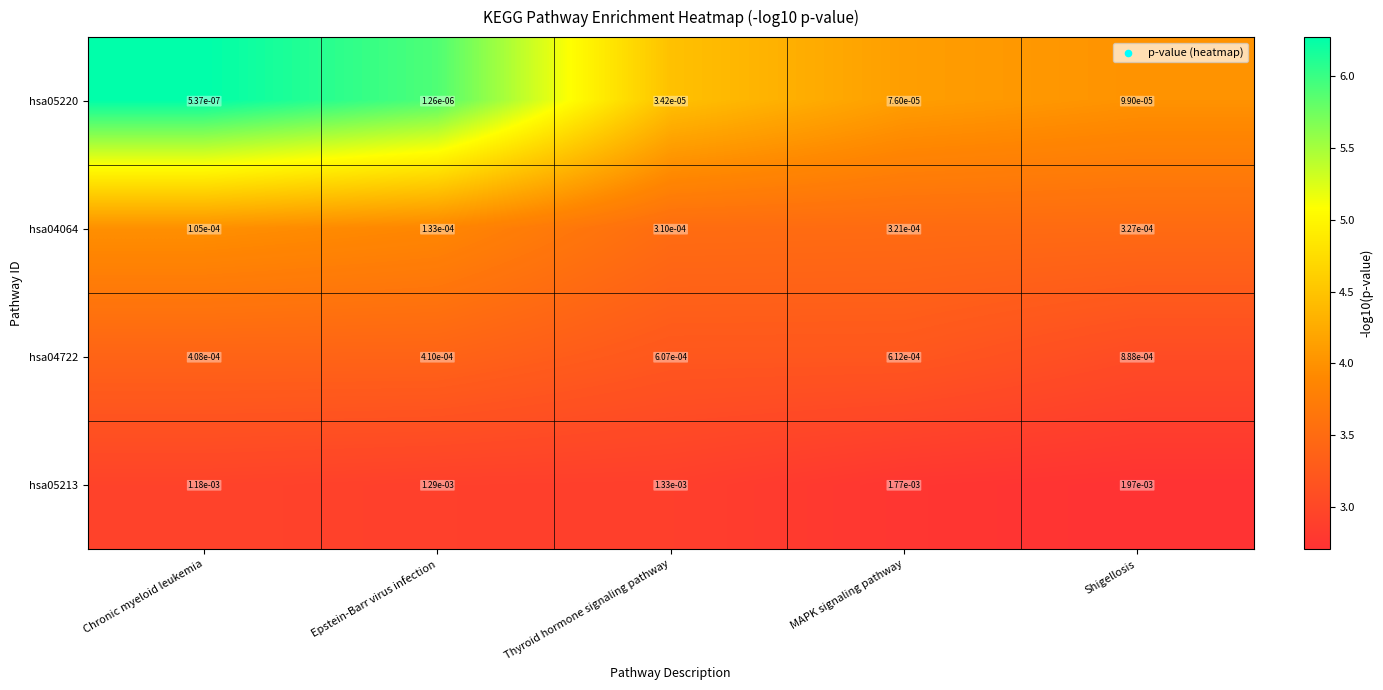

At which category is the sum across all series the highest?

Shigellosis